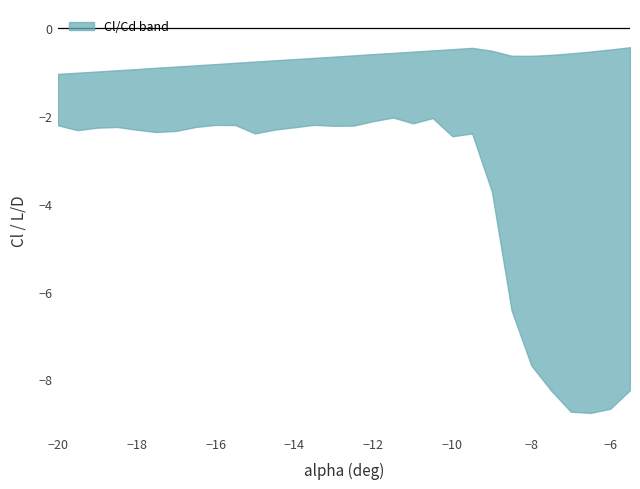

What is the label of the 19th point from the left?

-11